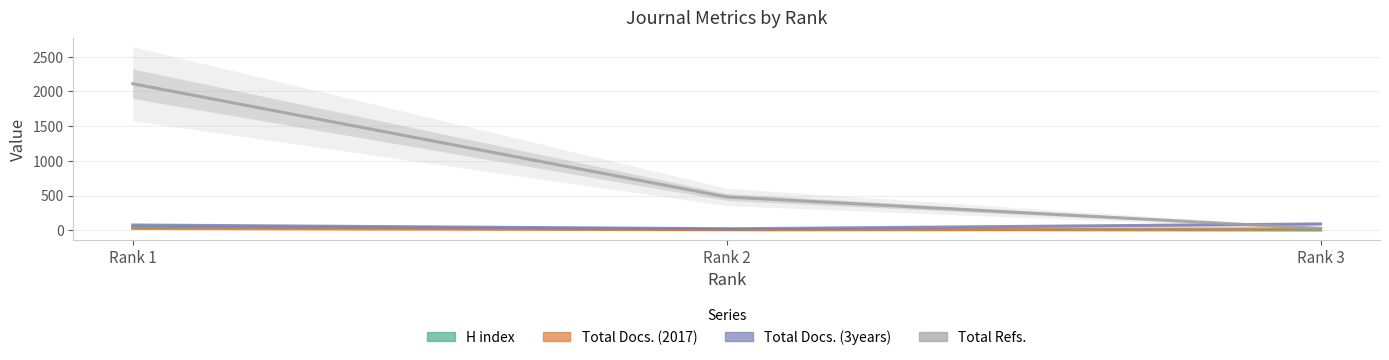

What are all the series names shown in the legend?

H index, Total Docs. (2017), Total Docs. (3years), Total Refs.